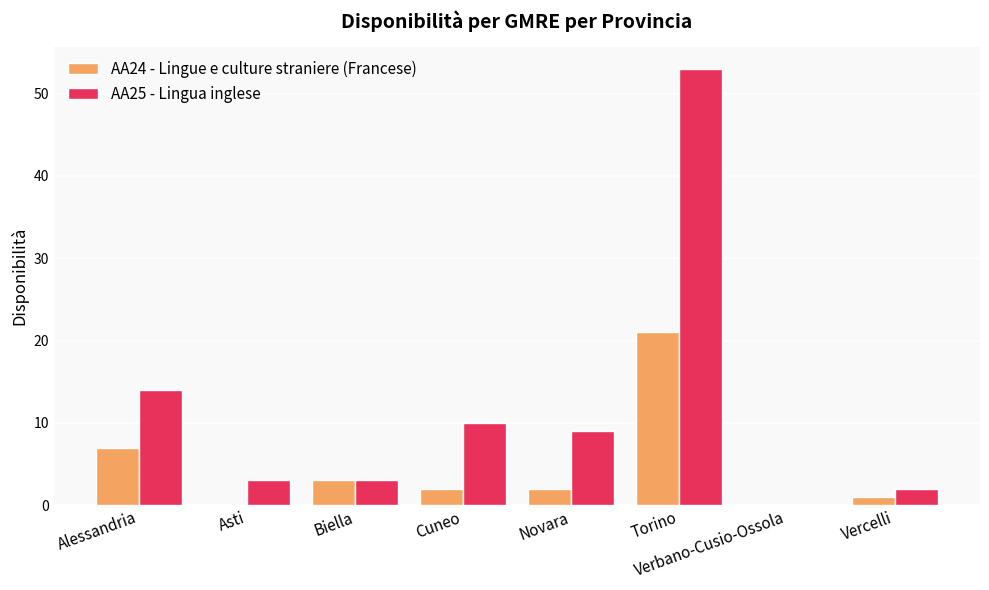

Where does the AA25 - Lingua inglese series first go above 9?

Alessandria